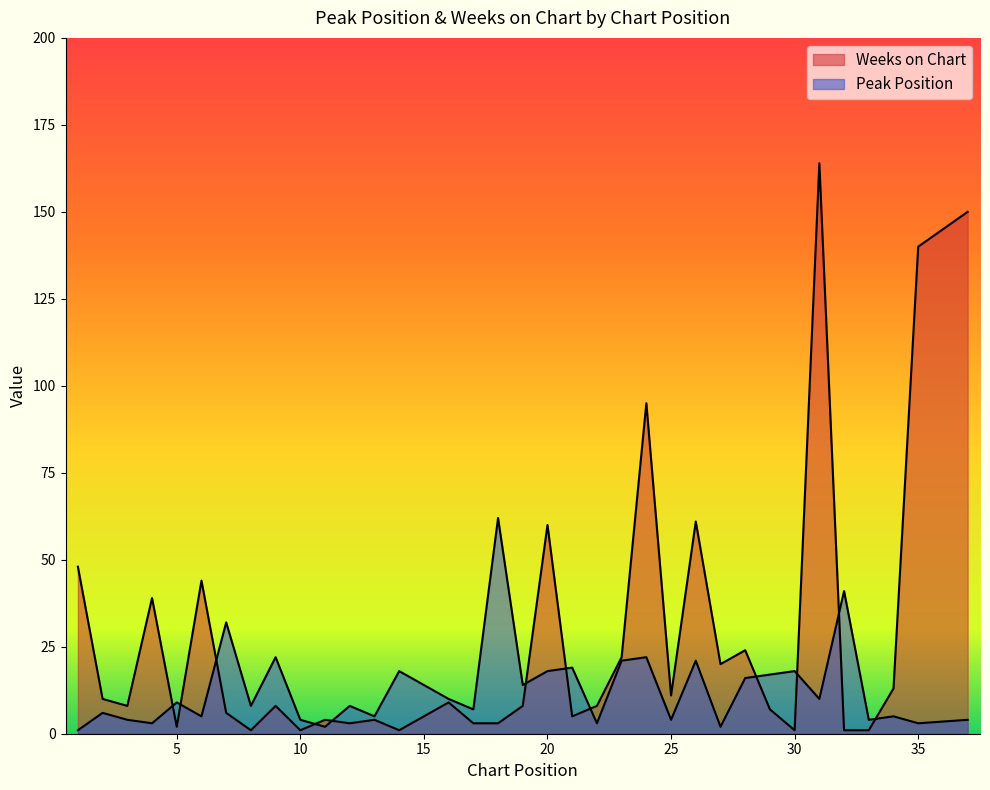

Between which two adjacent categories do Weeks on Chart and Peak Position first intersect?

4 and 5